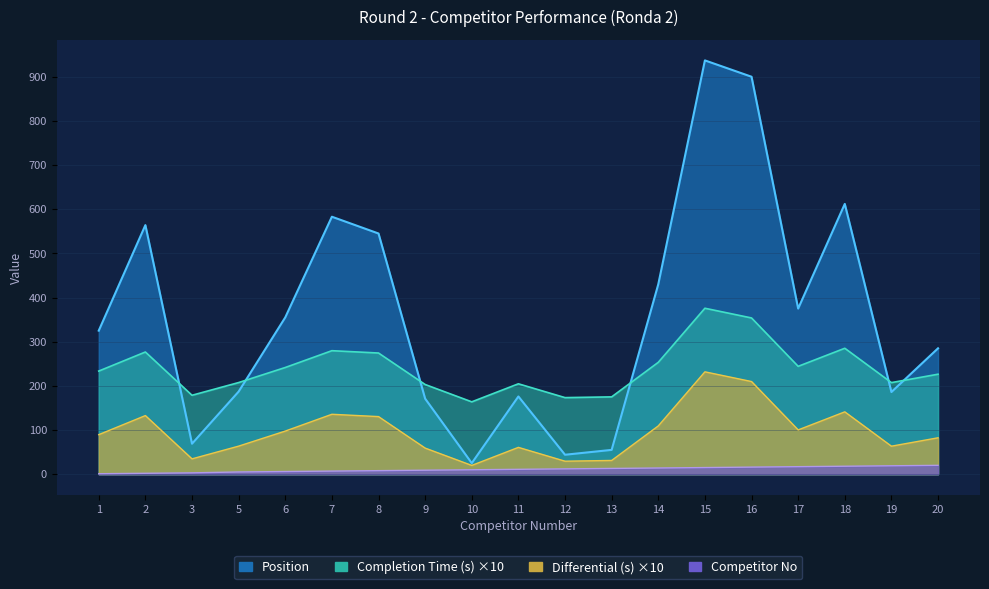

True or false: Competitor No has more than 2 points higher than both neighbors.

False